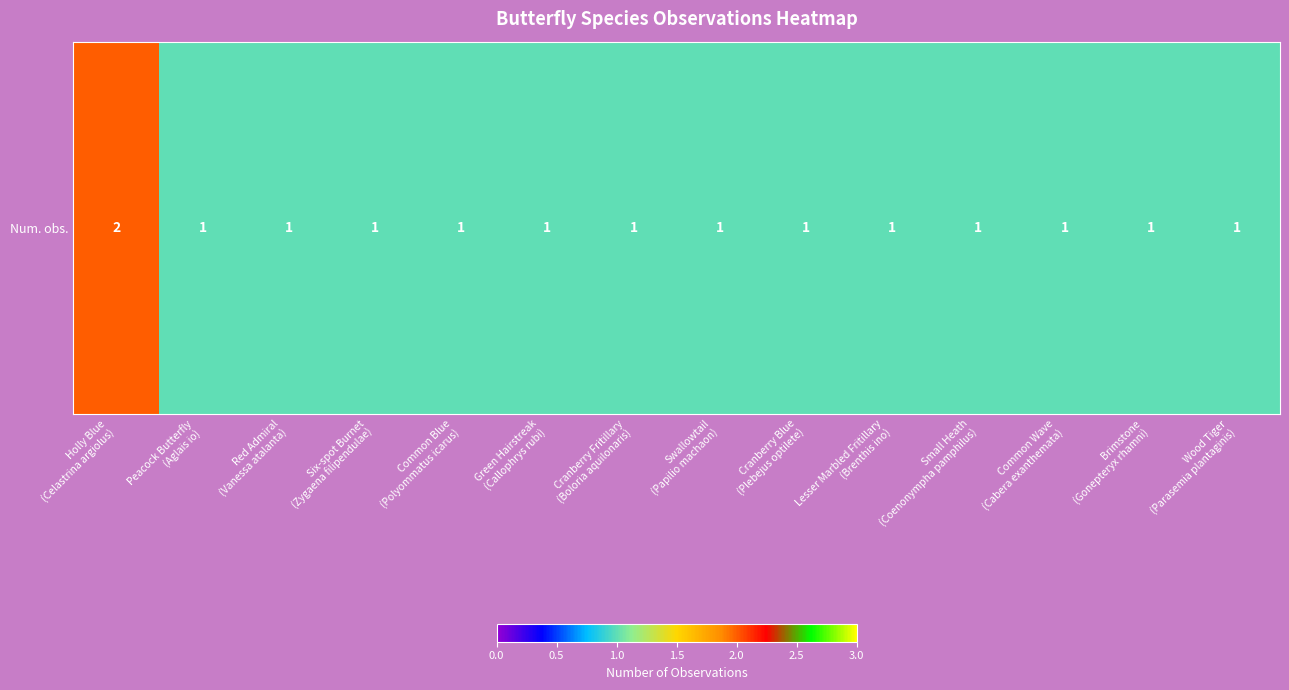

What is the sum of the values at Red Admiral
(Vanessa atalanta) and Cranberry Fritillary
(Boloria aquilonaris)?

2